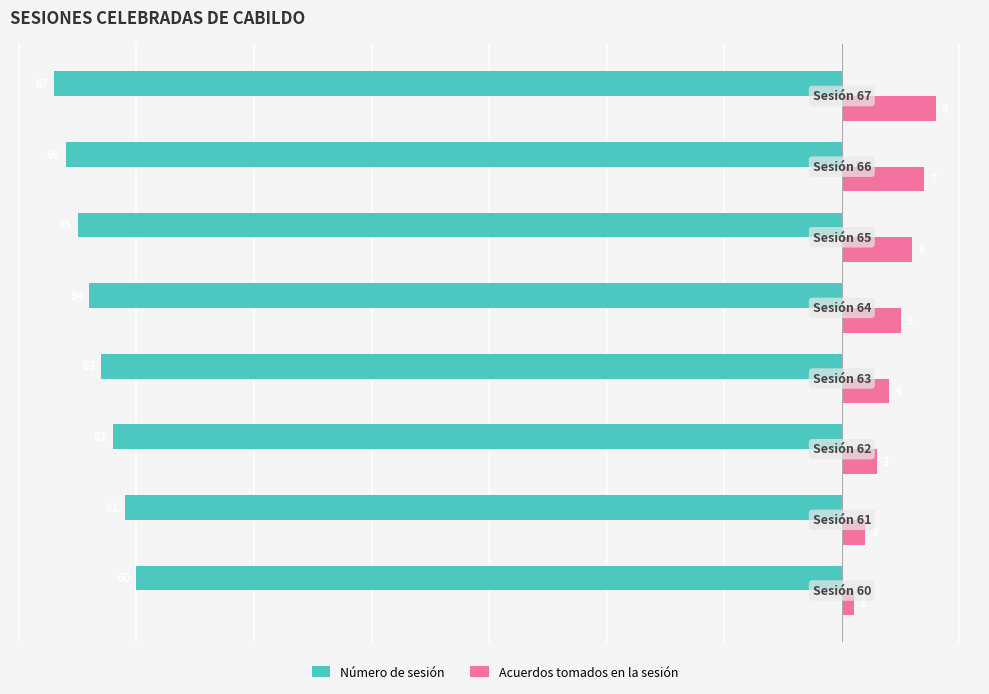

List the series in order of their peak value, lowest first.

Número de sesión, Acuerdos tomados en la sesión